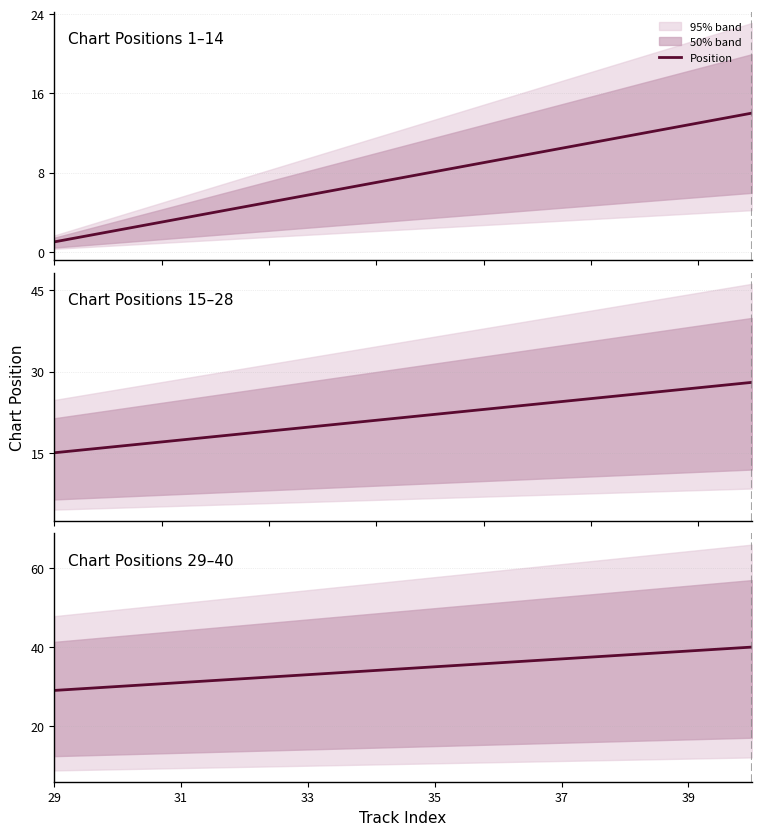

The value at 39 is 61. True or false?

False